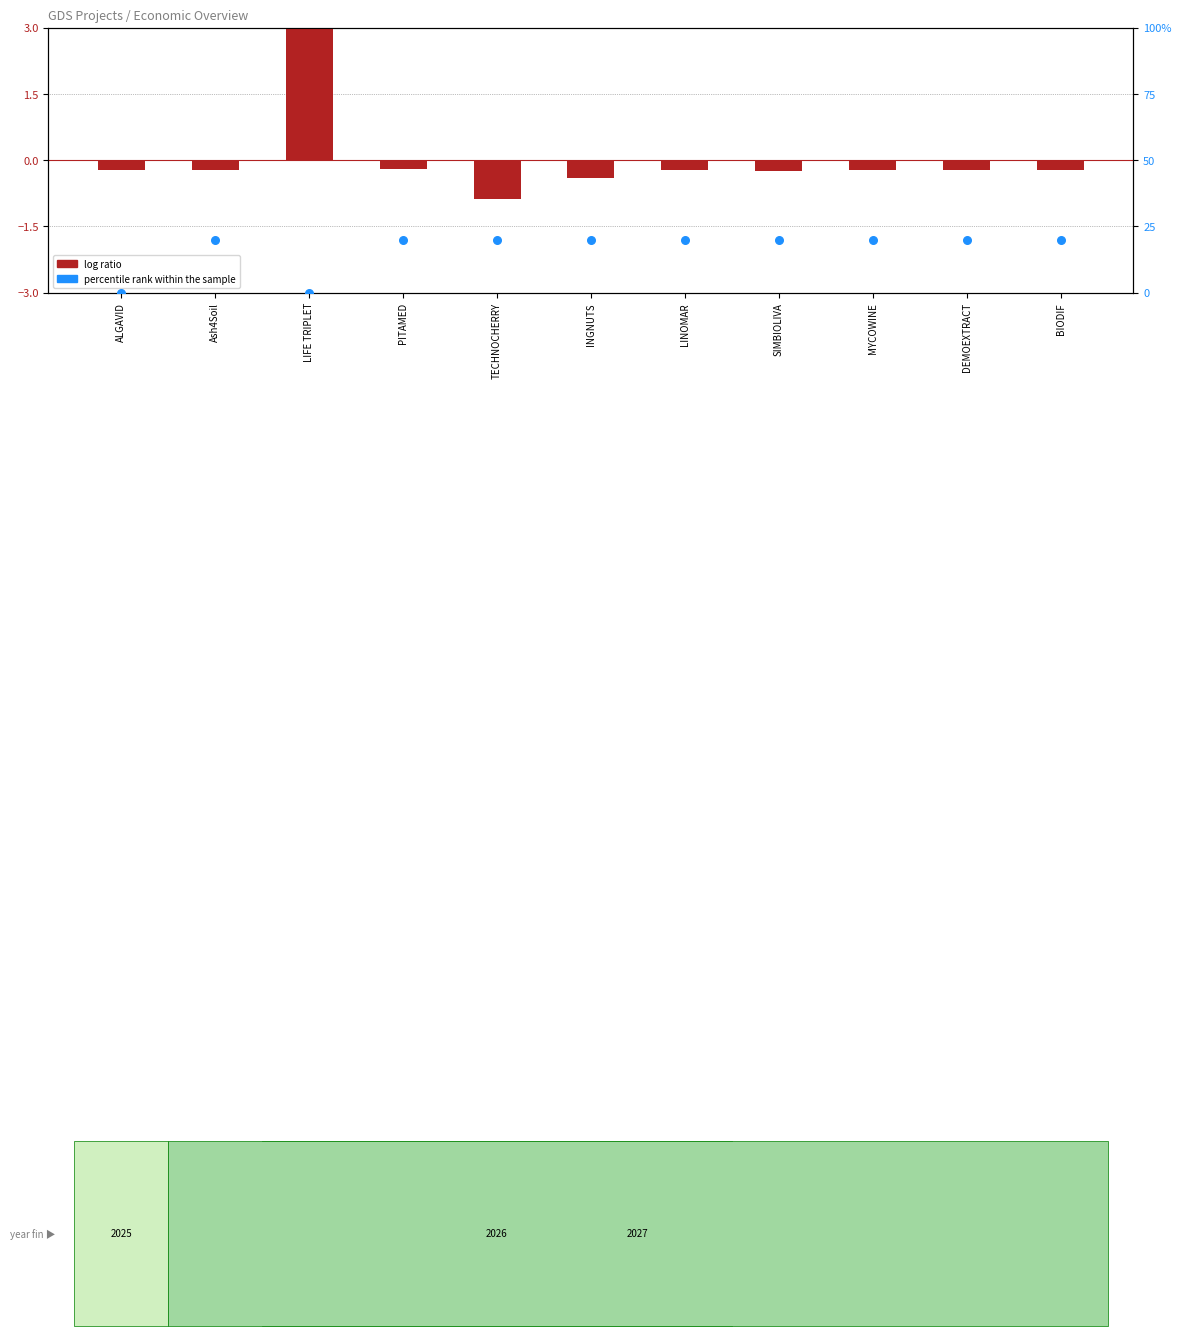

Which series has the widest spread of Y values?

percentile rank within the sample